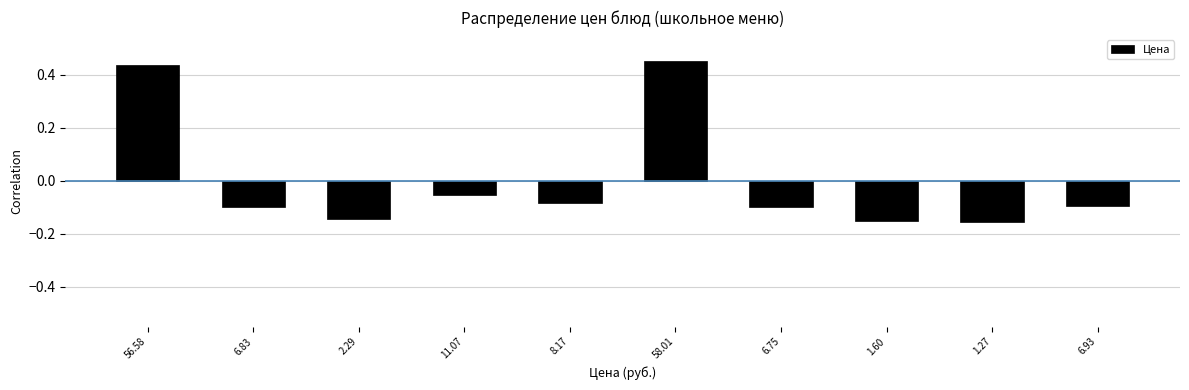

Between 1.60 and 6.93, which is larger?

6.93